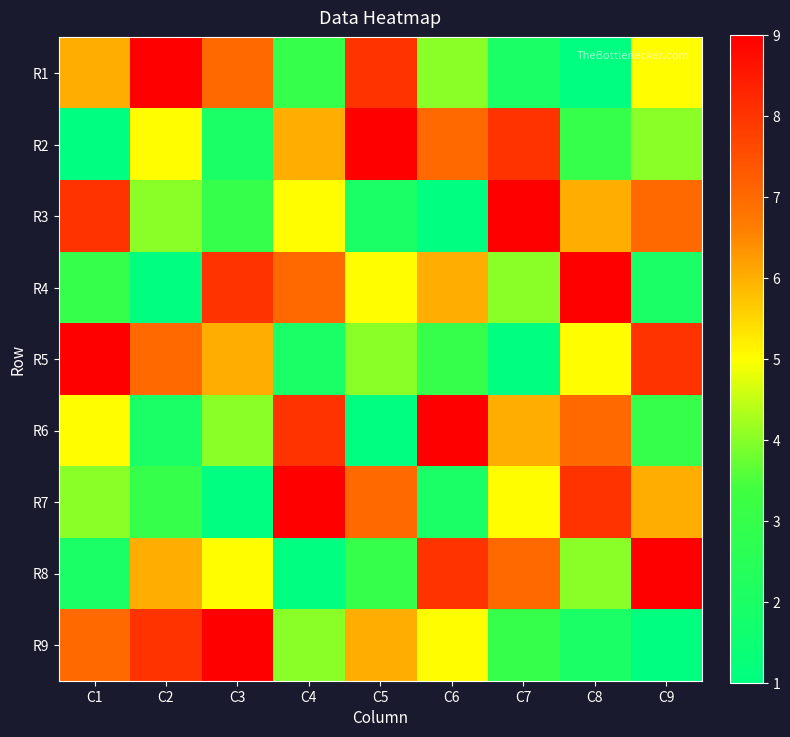

What is the difference between the highest and lowest values at C2?

8